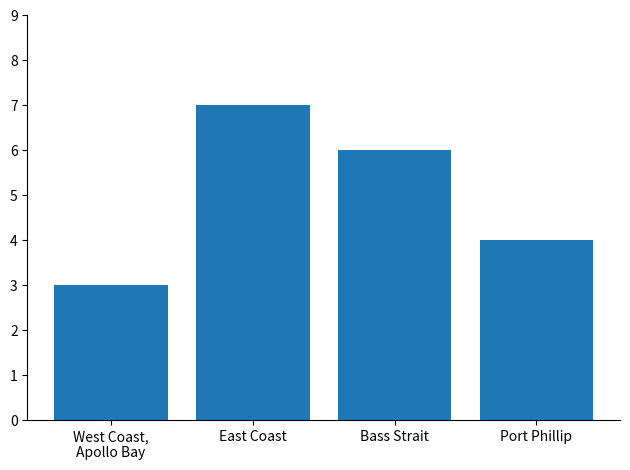

How many data points are less than 6?

2